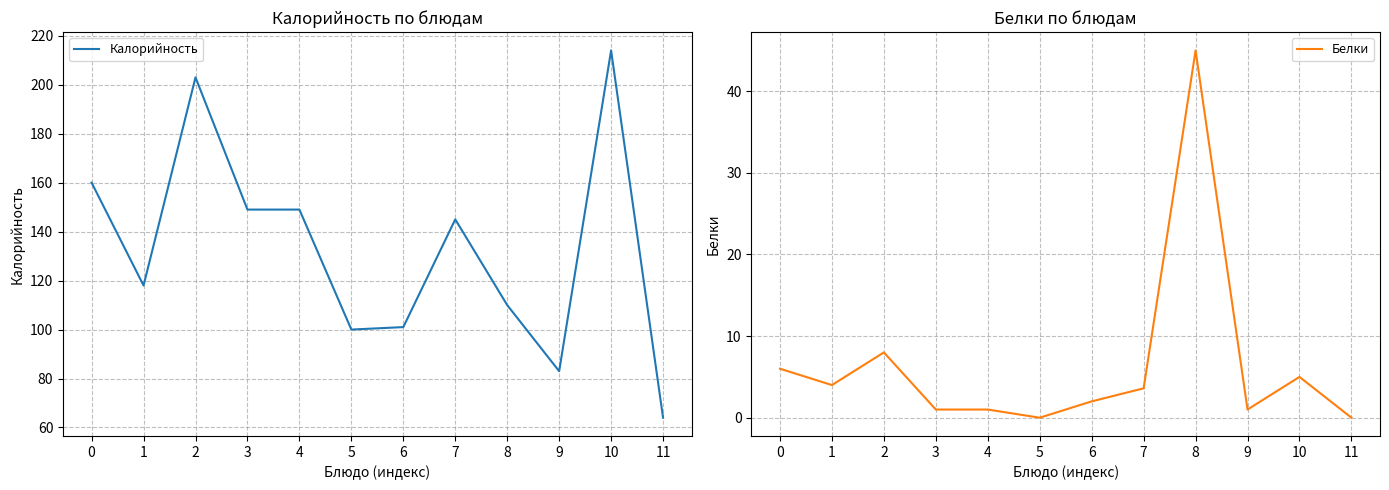

How many series are shown in this chart?

2